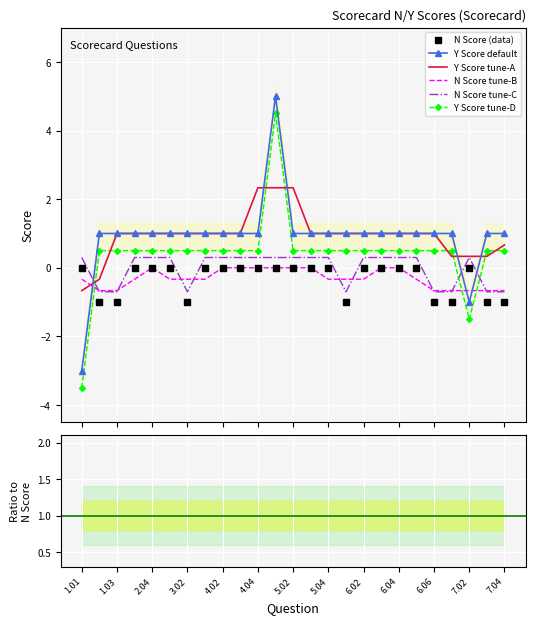

Between 1.01 and 6.06, which is larger?

1.01